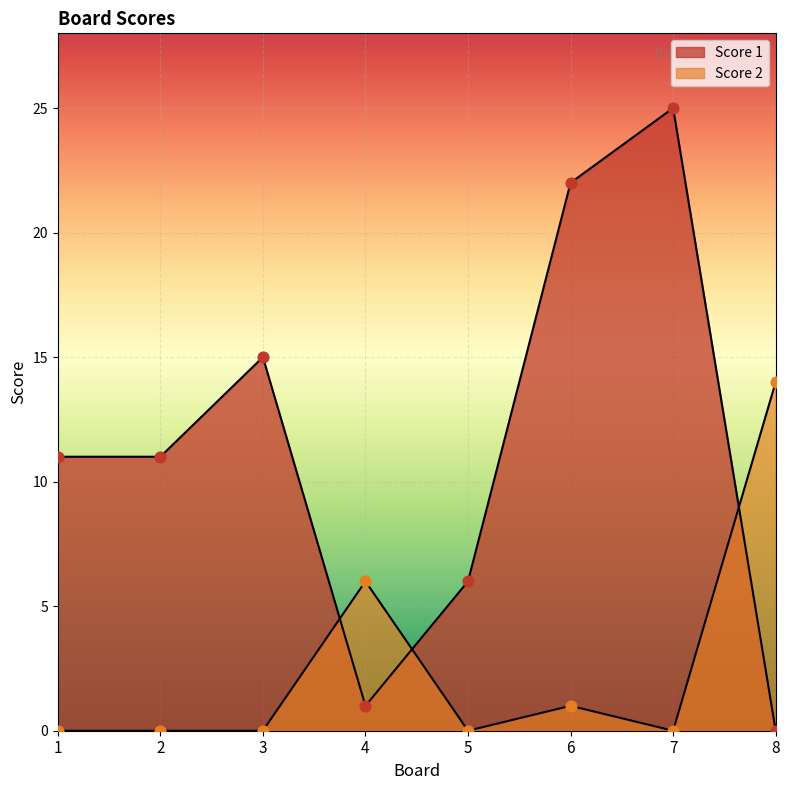

Which series reaches the minimum Y coordinate?

Score 1